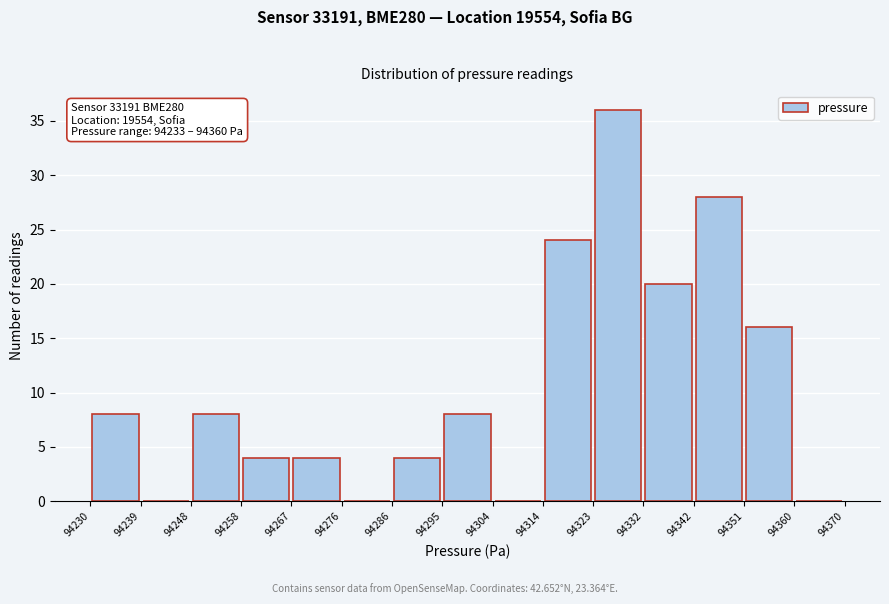

Which range on the x-axis has the tallest bar?

94323 to 94332